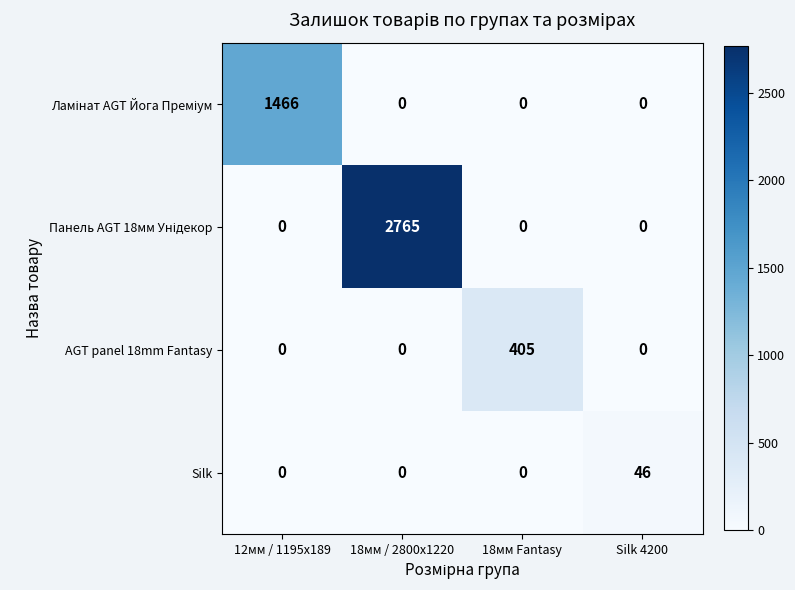

How many distinct data groups are displayed?

4